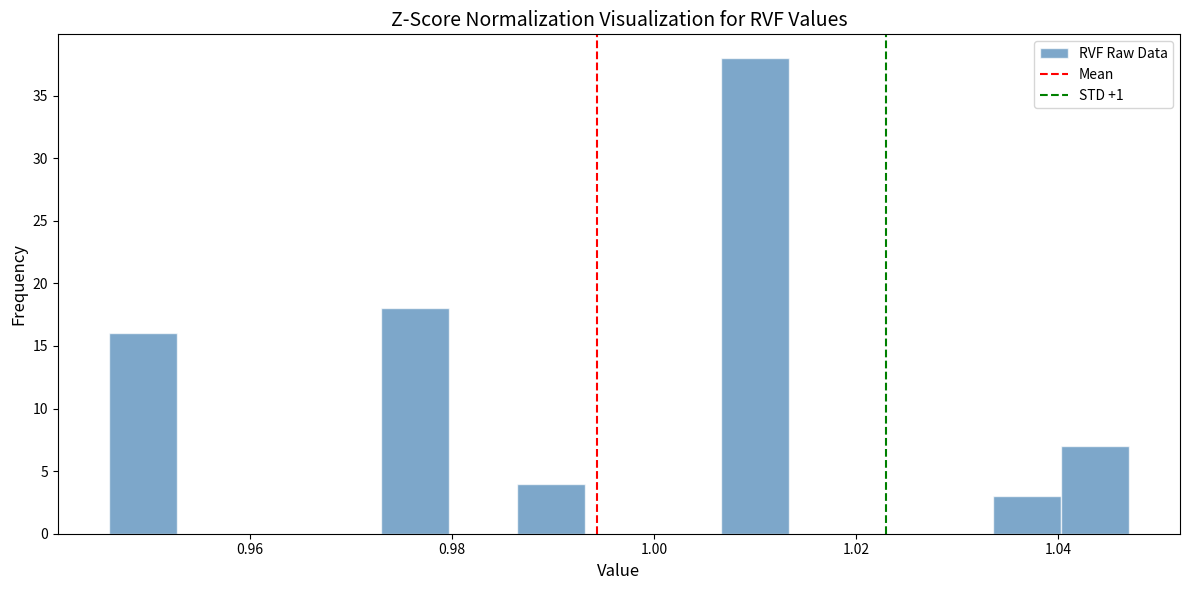

Read against the x-axis, roughly where is the centre of the tallest bar?

1.010